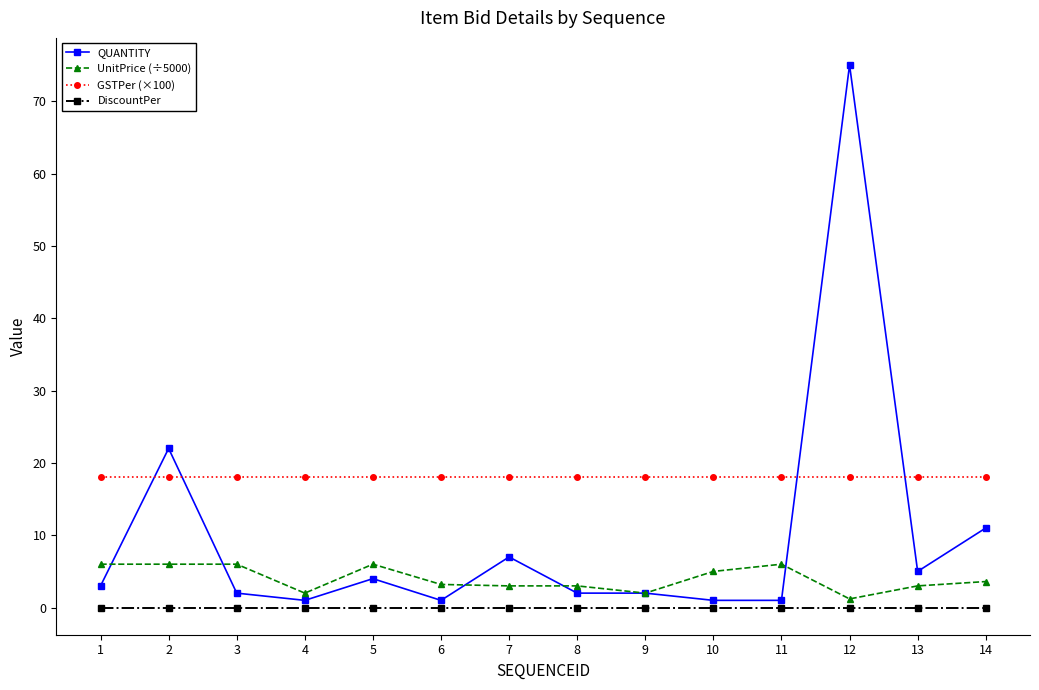

Which series has the largest total across all categories?

GSTPer (×100)